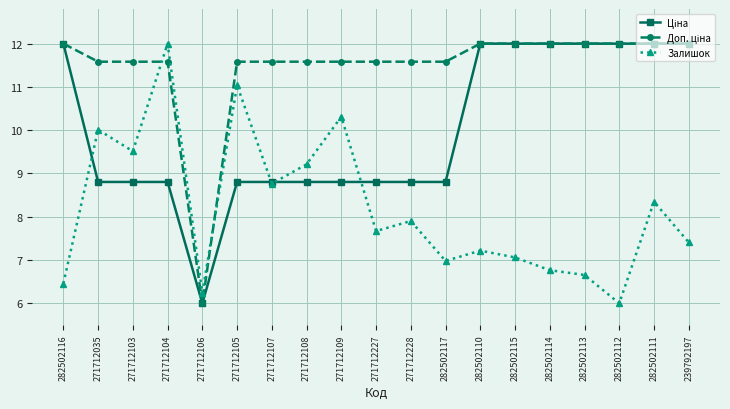

True or false: Залишок has more than 2 points higher than both neighbors.

True